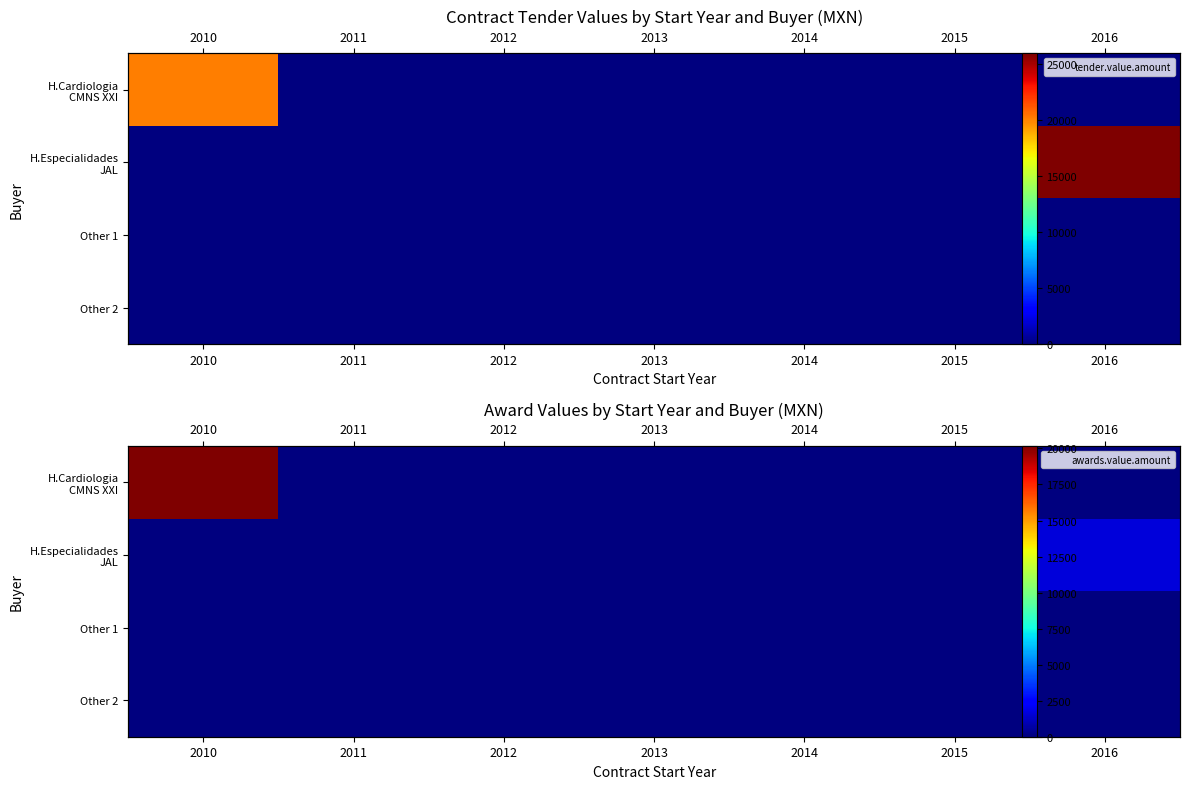

Which category has the highest value across all series?

2010